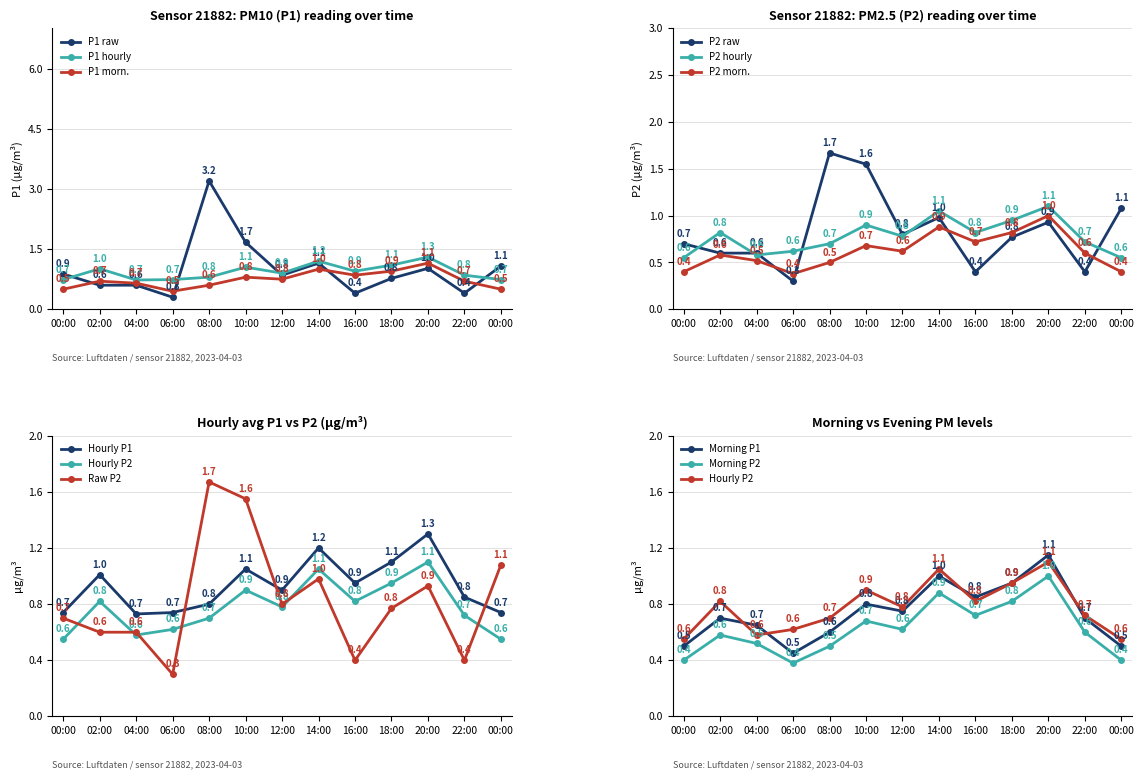

Count the number of categories in the chart.

13